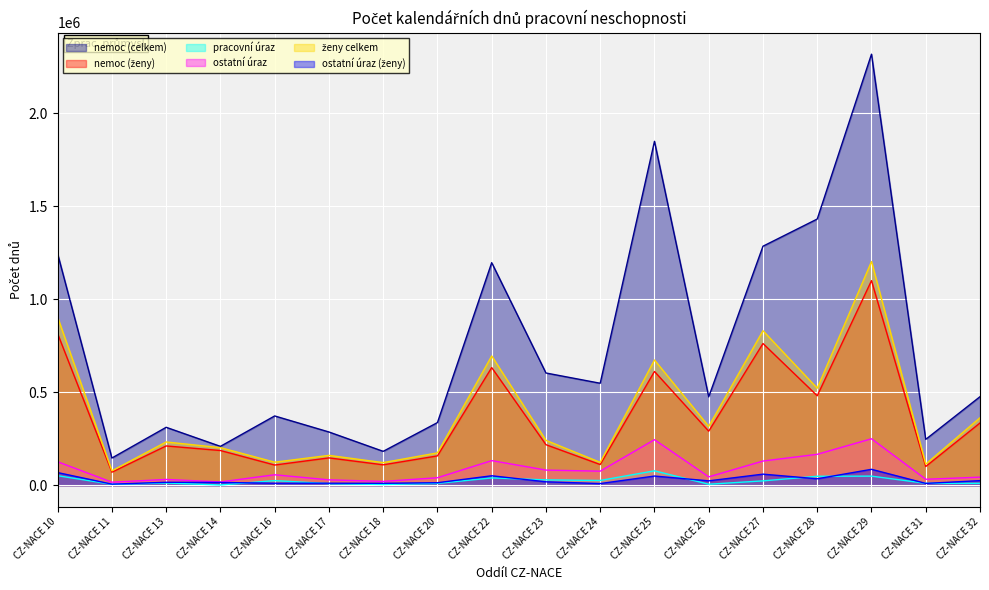

What is the maximum value shown in the chart?

2316673